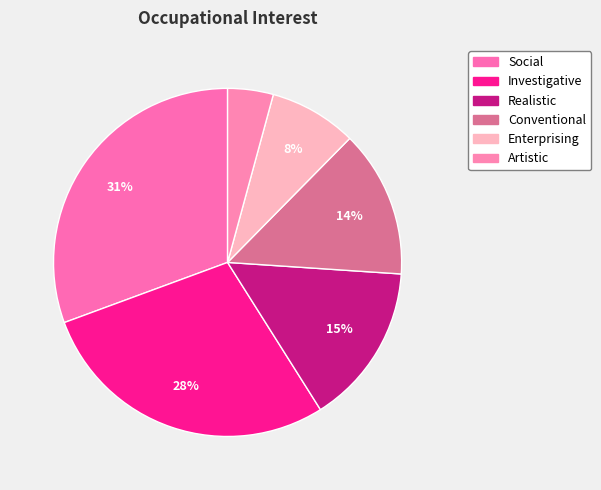

Count the number of slices in the pie.

6